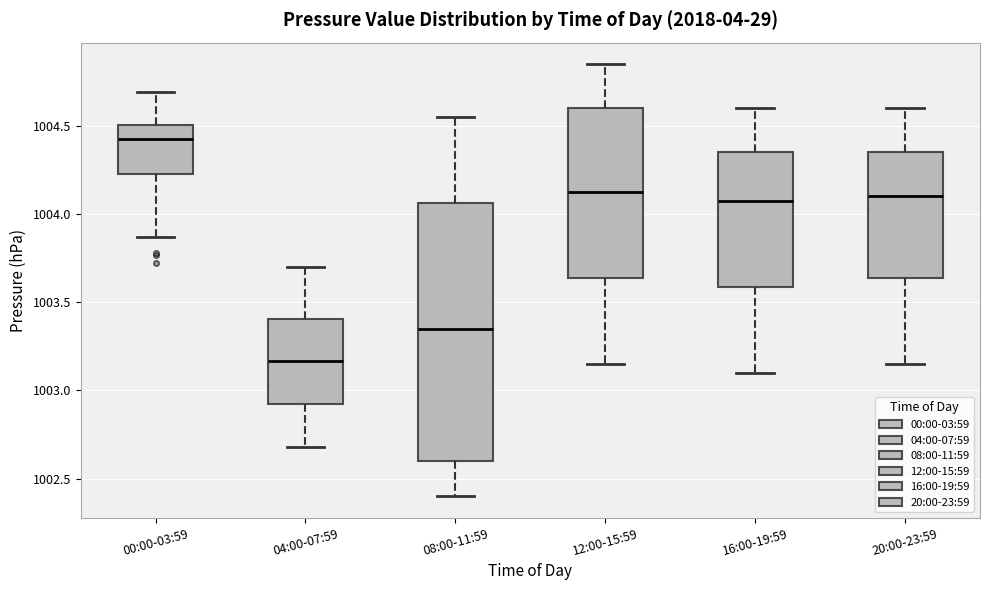

Reading left to right, read every box against the y-axis: the position of its median line, the range the box covers, and the ends of its whiskers. The values are not printed on the chart, so give them approximately, as read against the axis.

00:00-03:59: median 1004.45, box 1004.25 to 1004.50, whiskers 1003.85 to 1004.70
04:00-07:59: median 1003.15, box 1002.90 to 1003.40, whiskers 1002.70 to 1003.70
08:00-11:59: median 1003.35, box 1002.60 to 1004.05, whiskers 1002.40 to 1004.55
12:00-15:59: median 1004.15, box 1003.65 to 1004.60, whiskers 1003.15 to 1004.85
16:00-19:59: median 1004.10, box 1003.60 to 1004.35, whiskers 1003.10 to 1004.60
20:00-23:59: median 1004.10, box 1003.65 to 1004.35, whiskers 1003.15 to 1004.60